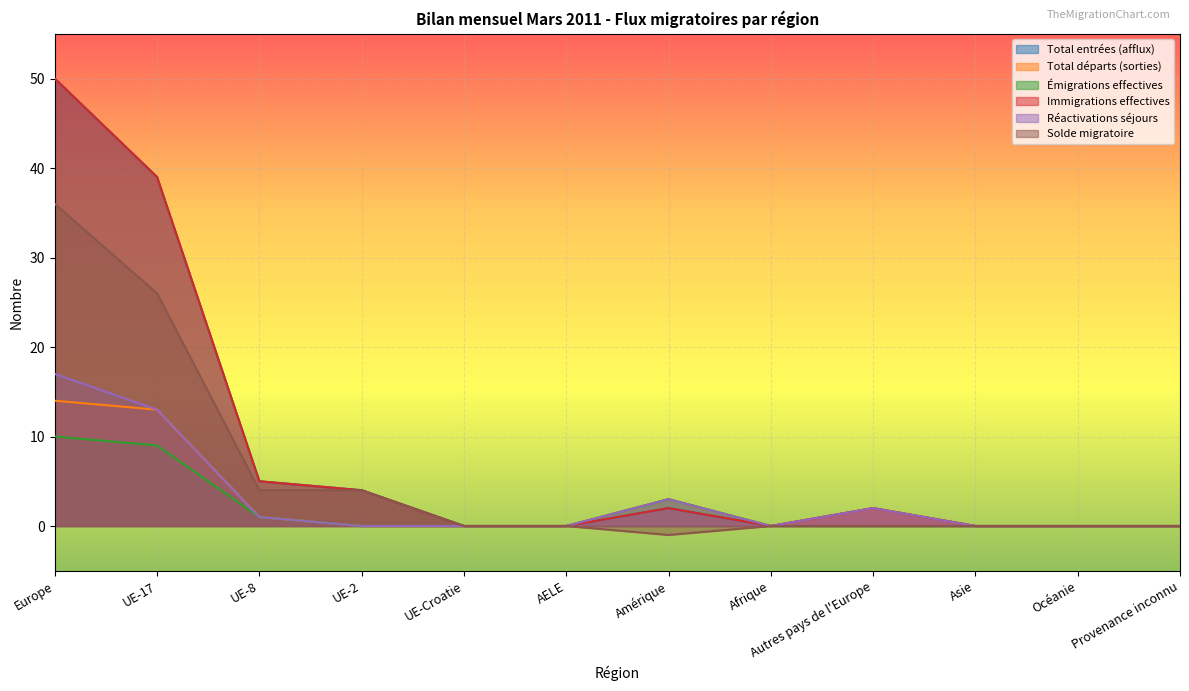

What is the maximum value for Solde migratoire?

36